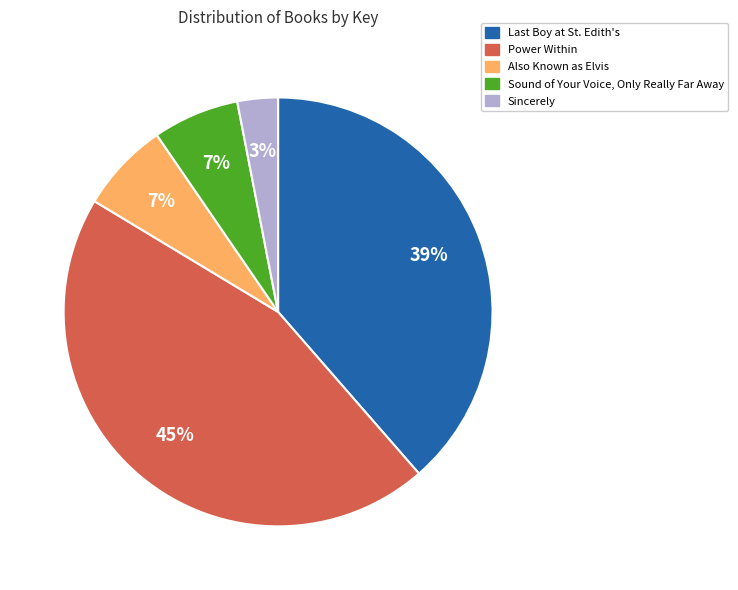

To the nearest percent, what is the difference between the largest and smallest slice percentages?

42%